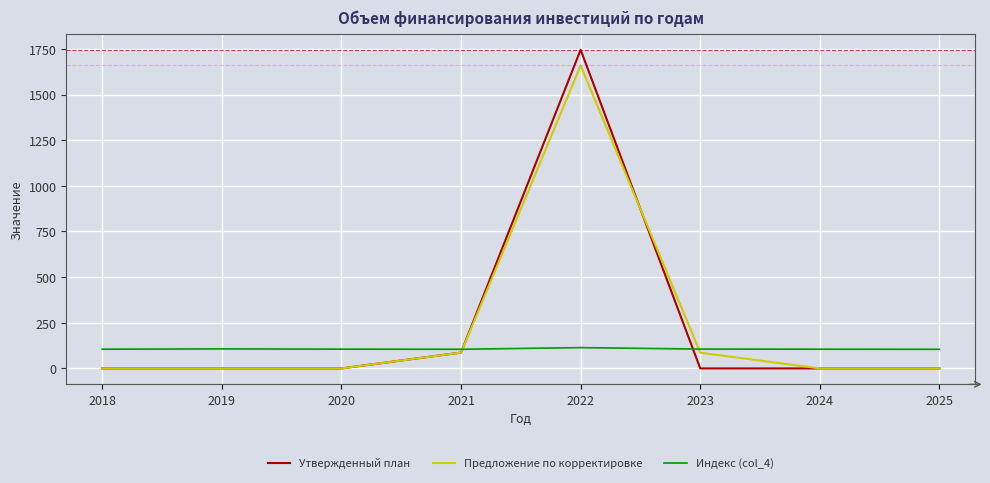

How many lines are shown in the chart?

3